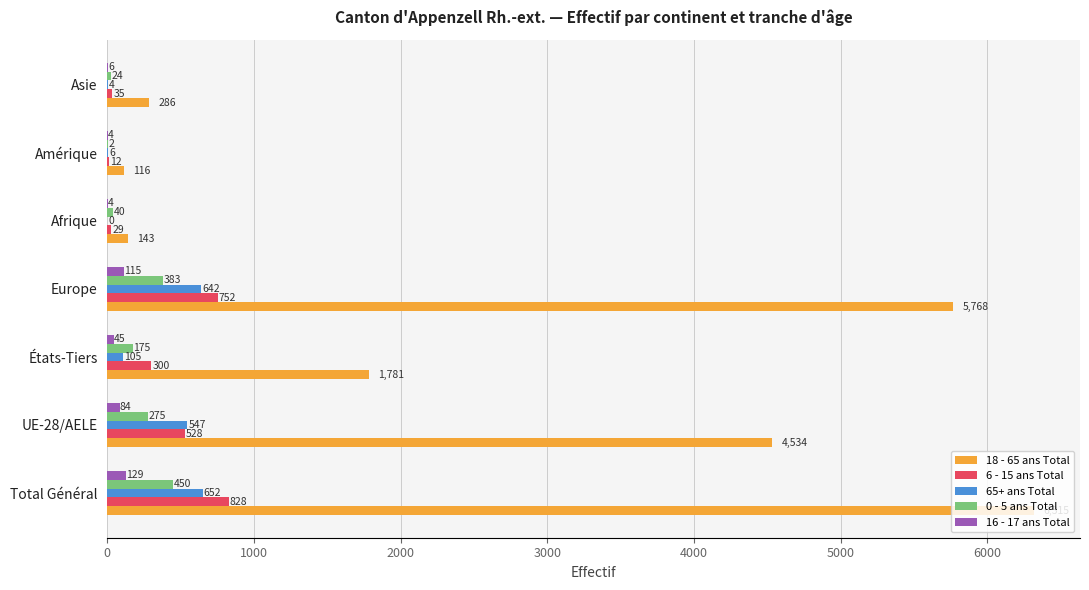

Which category has the highest value in the 16 - 17 ans Total series?

Total Général